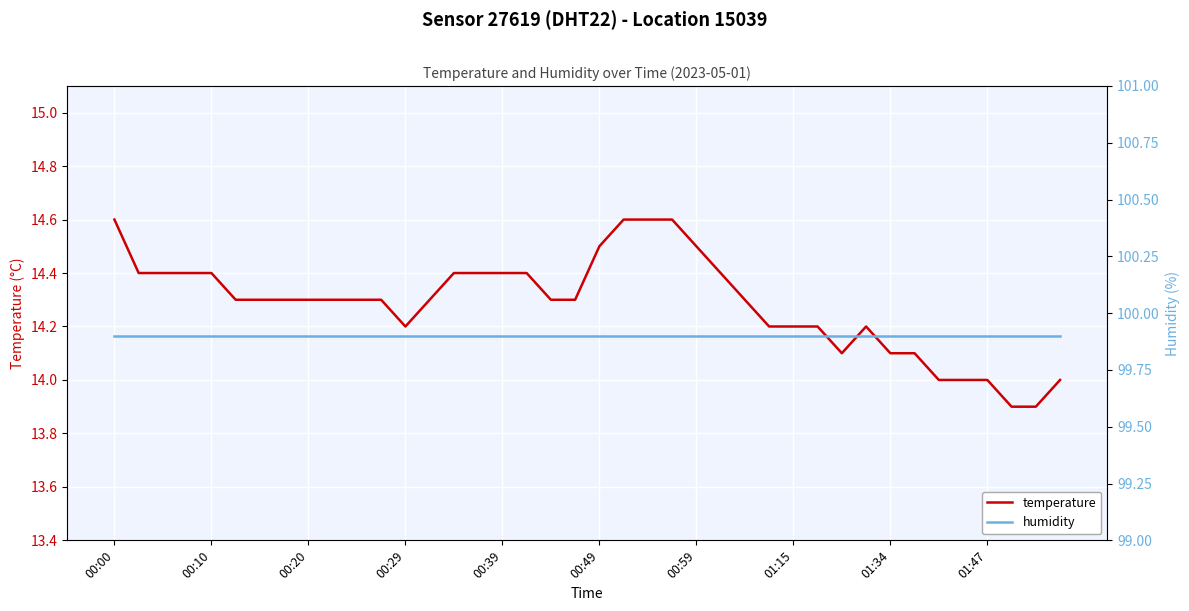

True or false: humidity and temperature cross at least once.

False